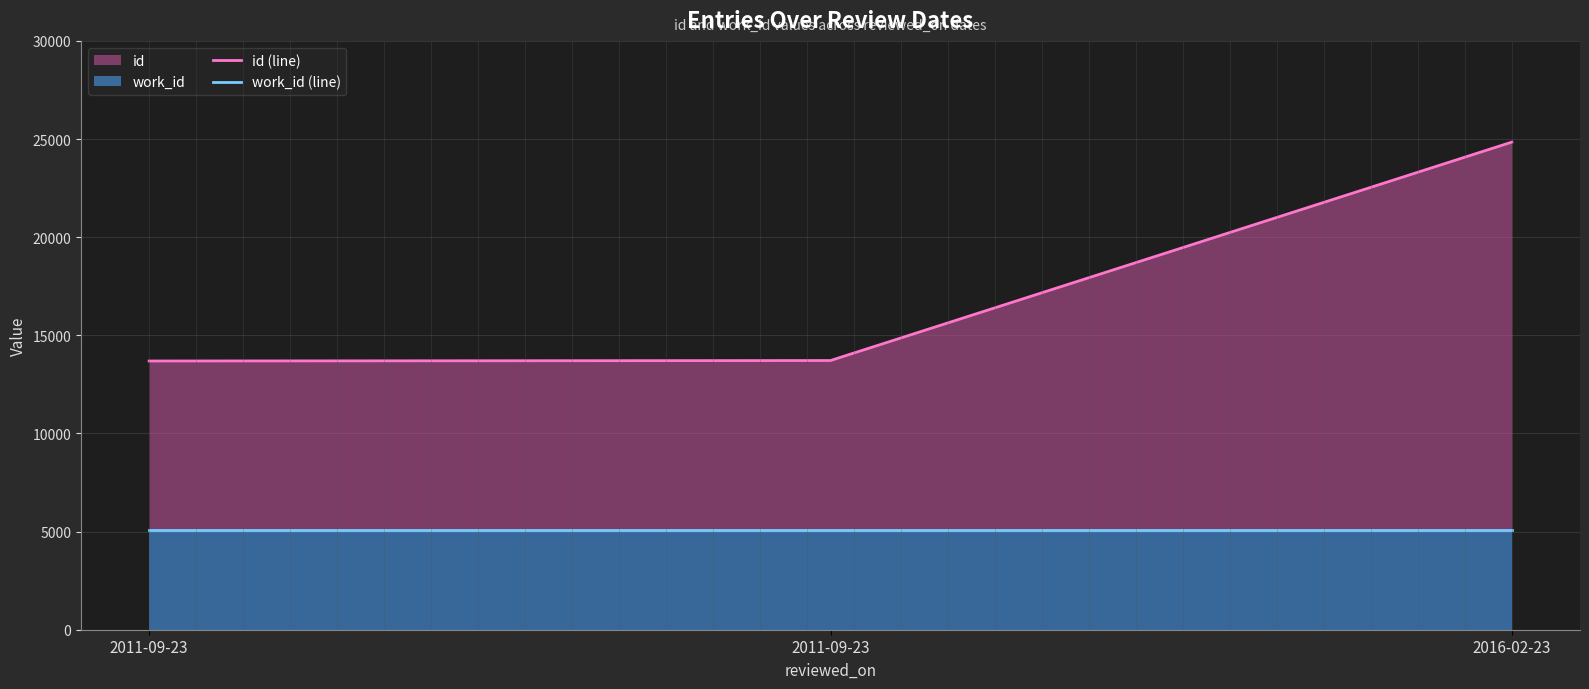

How many distinct data groups are displayed?

2